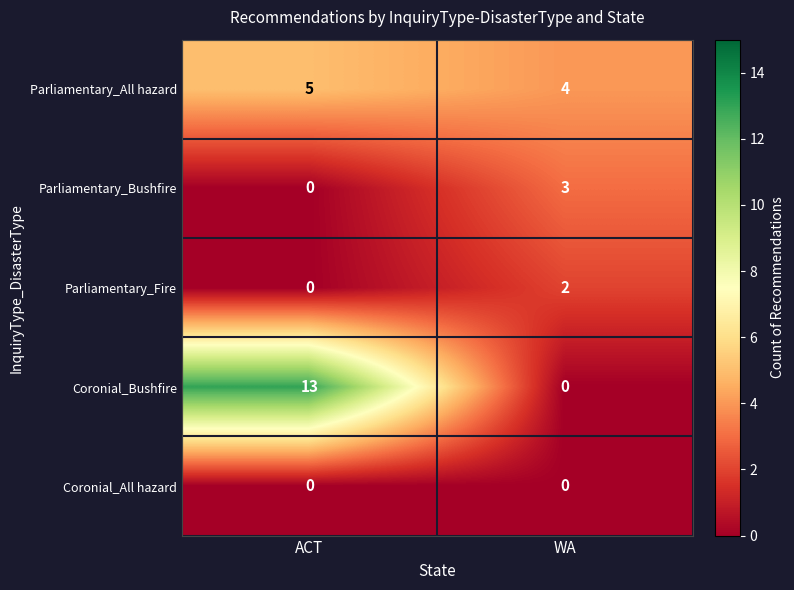

True or false: Parliamentary_Fire has a value of 1 at WA.

False